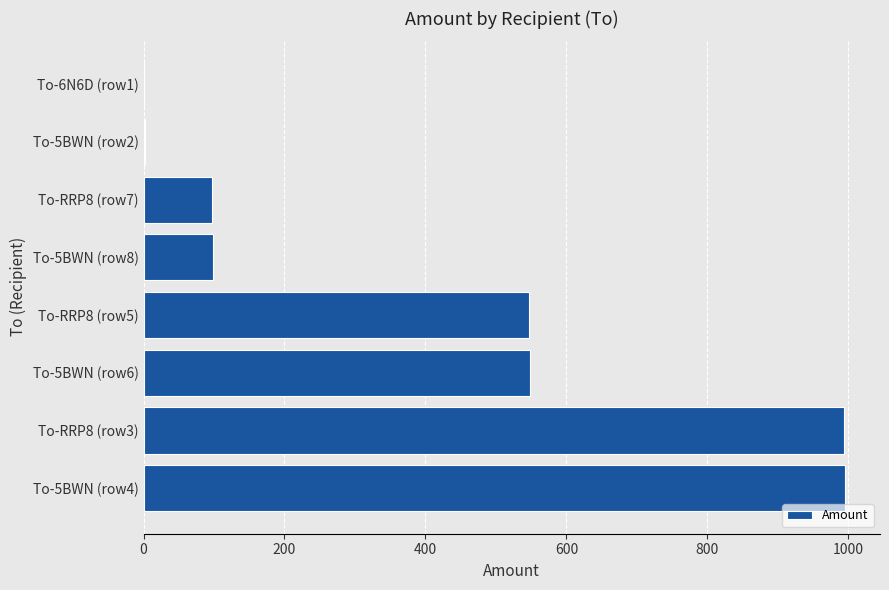

Approximately how many times larger is the value at To-5BWN (row4) compared to To-5BWN (row6)?

1.8